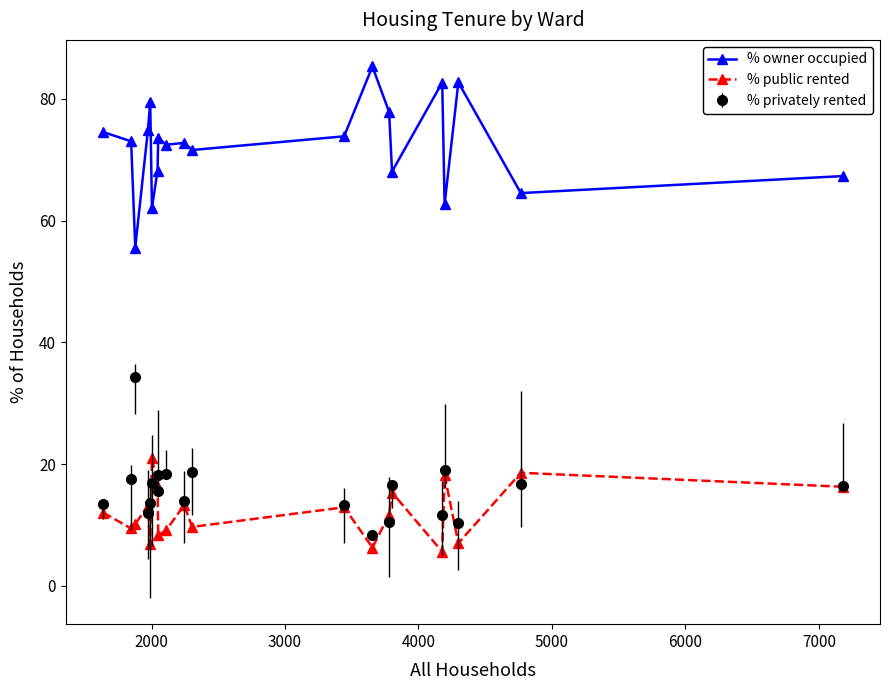

What is the value of the % privately rented point at the 1st from the left?

13.4